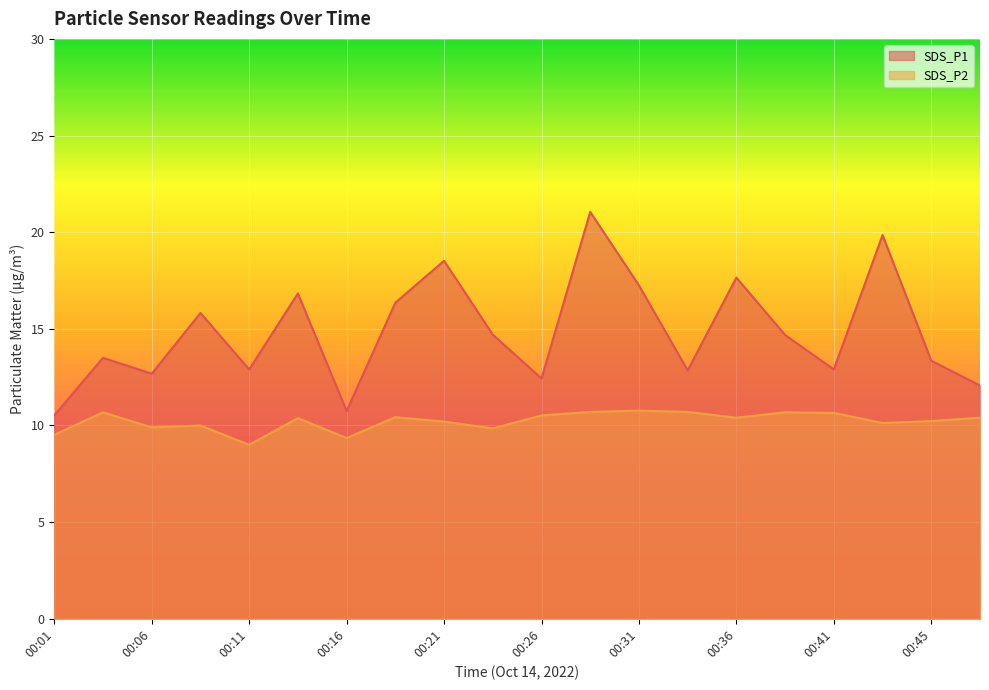

Rank the categories by SDS_P1 value from highest to lowest.

00:28, 00:43, 00:21, 00:36, 00:31, 00:13, 00:18, 00:08, 00:23, 00:38, 00:03, 00:45, 00:11, 00:41, 00:33, 00:06, 00:26, 00:48, 00:16, 00:01